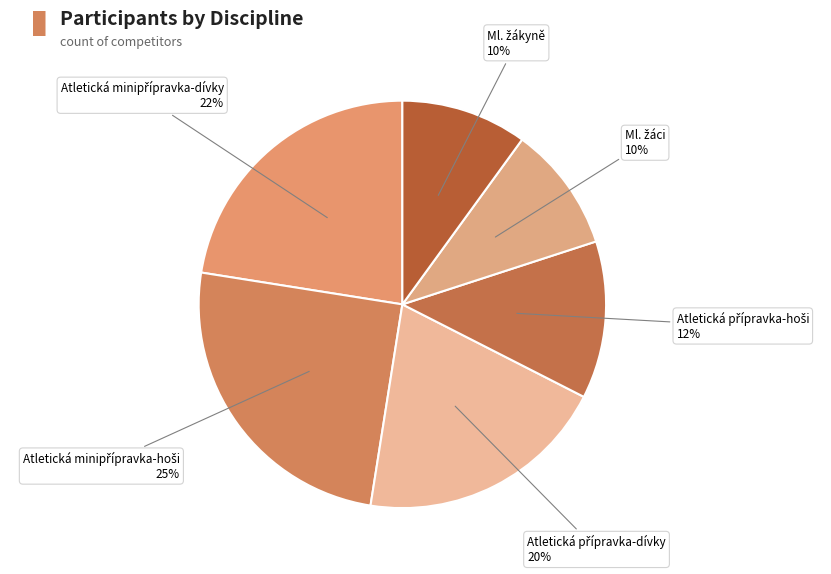

To the nearest percent, what is the average slice percentage?

17%